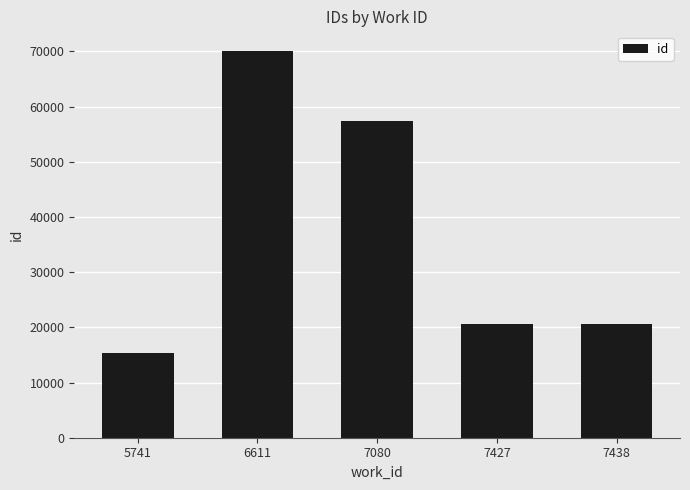

Are the bars grouped side by side (vs. stacked)?

No